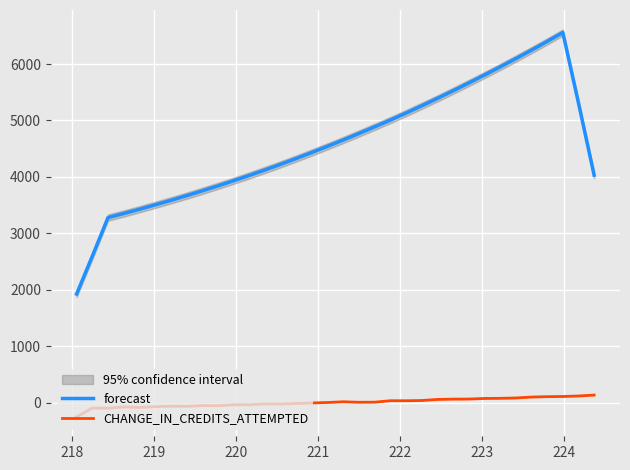

True or false: CHANGE_IN_CREDITS_ATTEMPTED and forecast intersect in this chart.

False